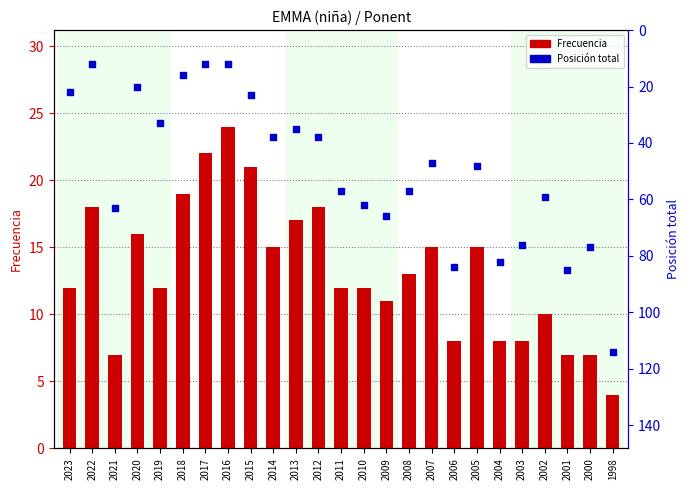

Which series has the widest spread of Y values?

Posición total